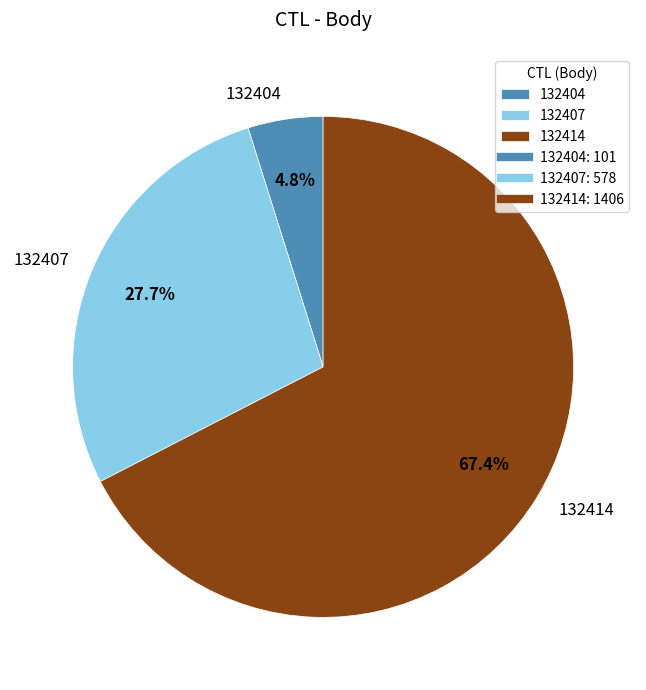

What is the total percentage of 132407 and 132414?

95.2%